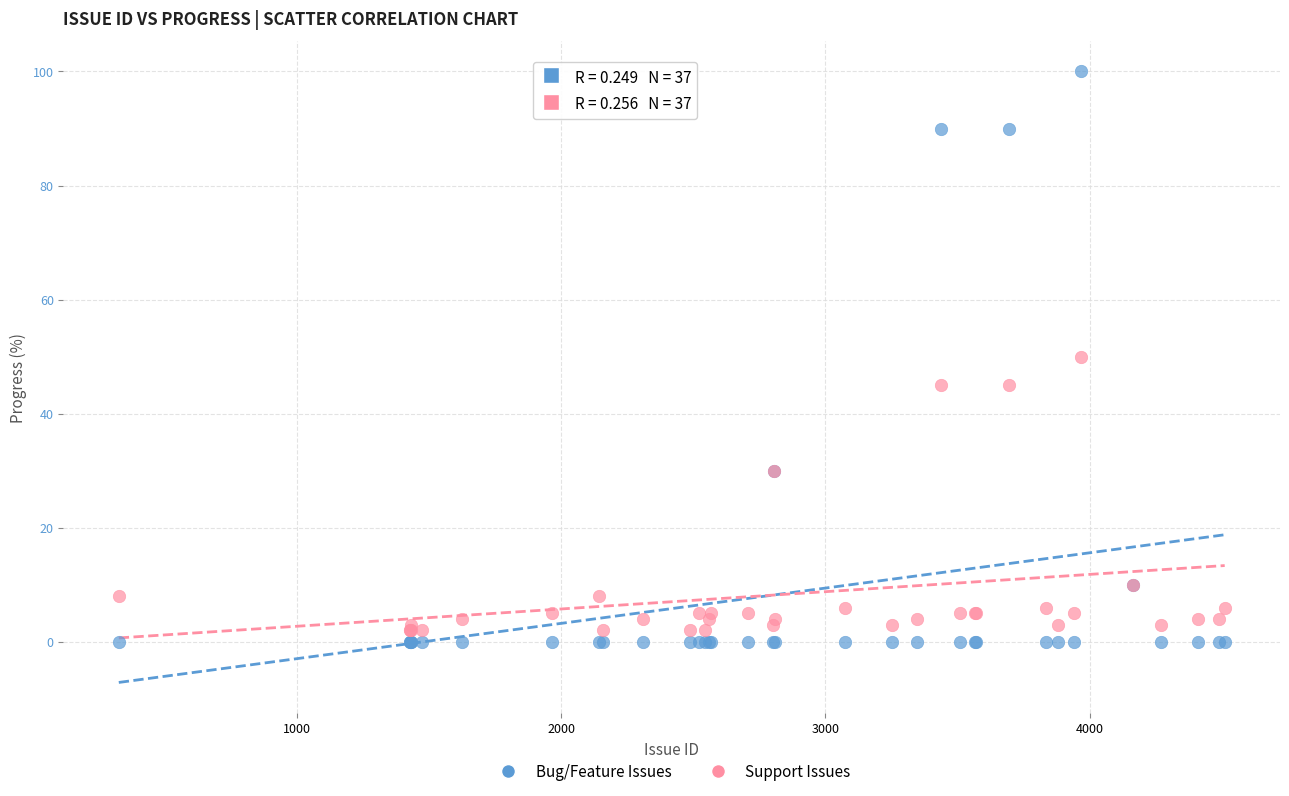

Which series reaches the maximum Y coordinate?

Bug/Feature Issues